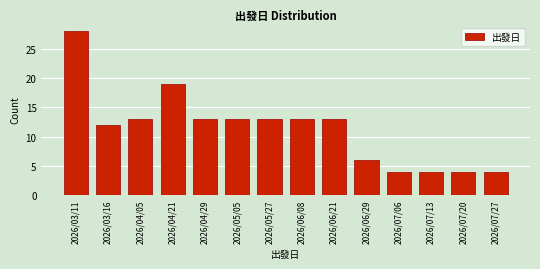

Reading right to left, transcribe all the data shown in this chart.

2026/07/27=4	2026/07/20=4	2026/07/13=4	2026/07/06=4	2026/06/29=6	2026/06/21=13	2026/06/08=13	2026/05/27=13	2026/05/05=13	2026/04/29=13	2026/04/21=19	2026/04/05=13	2026/03/16=12	2026/03/11=28